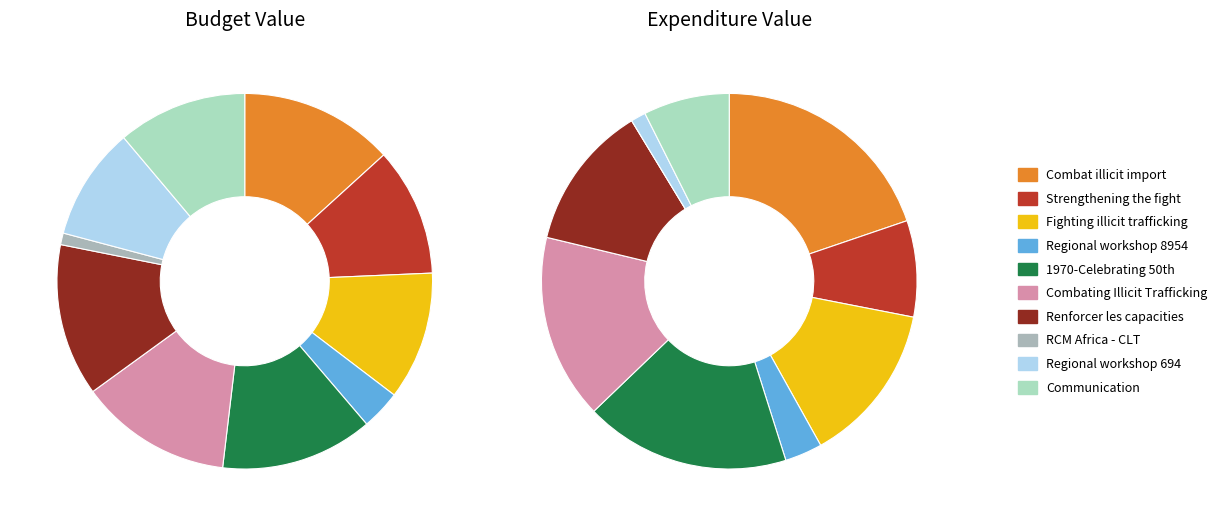

To the nearest percent, what portion does Regional workshop 8954 represent?

3%